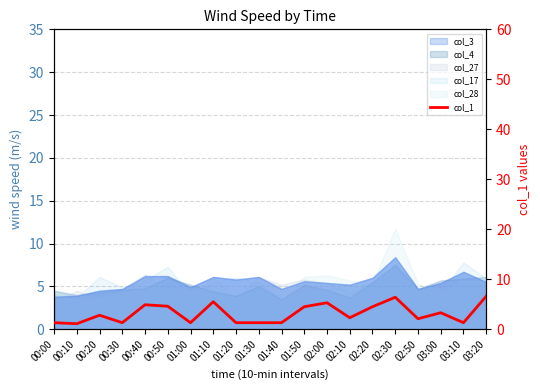

What is the ratio of the value at 02:10 to the value at 01:40?

1.8